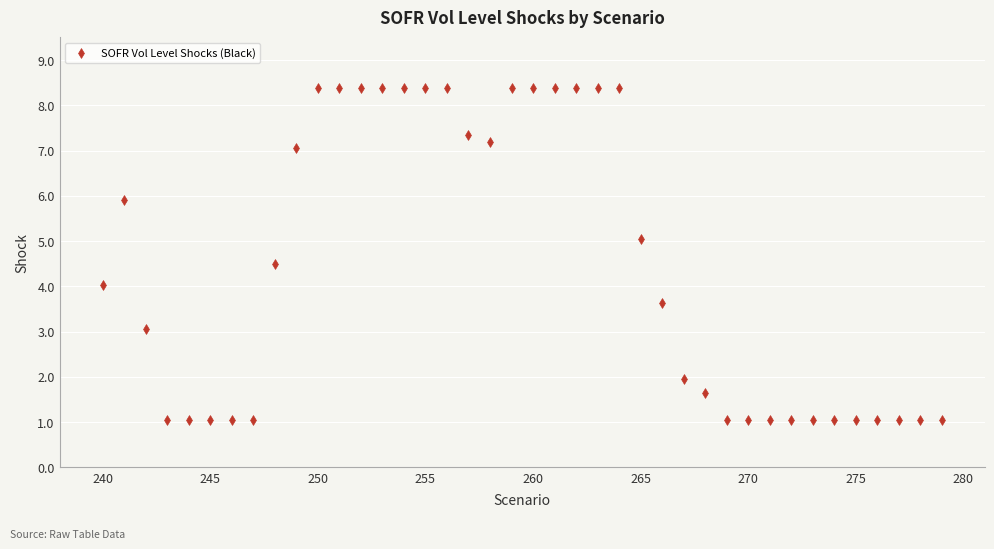

What is the range of Y values (max minus min)?

7.3